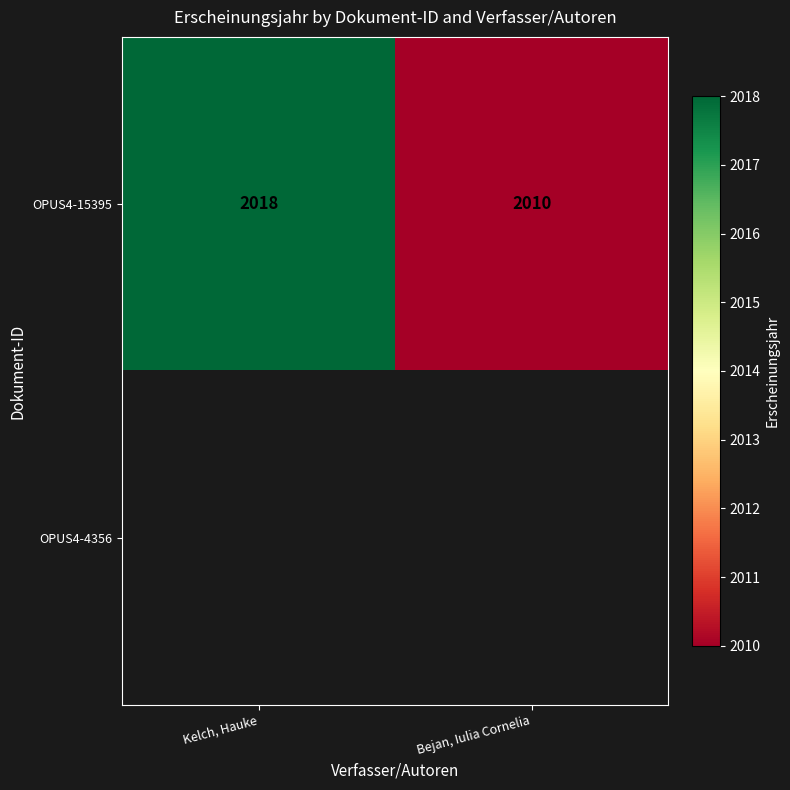

At how many categories does at least one series exceed 2011?

1